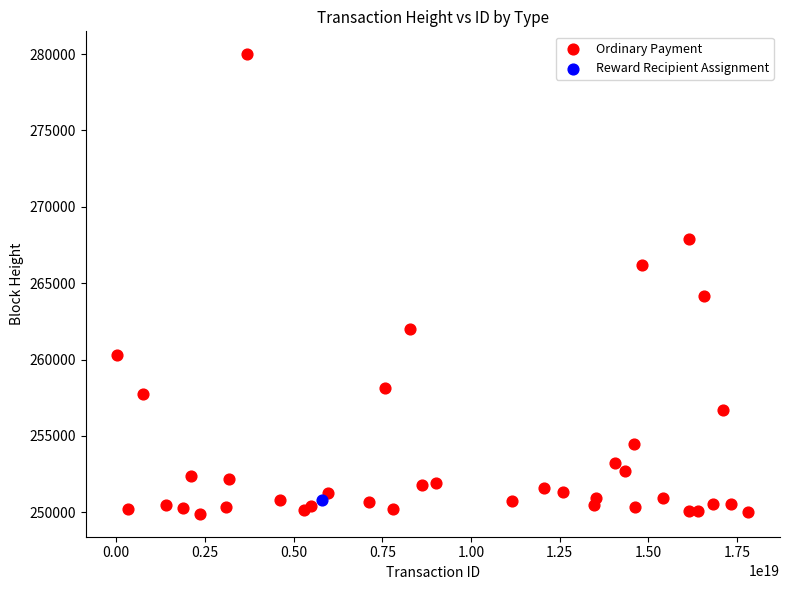

What are all the series names shown in the legend?

Ordinary Payment, Reward Recipient Assignment